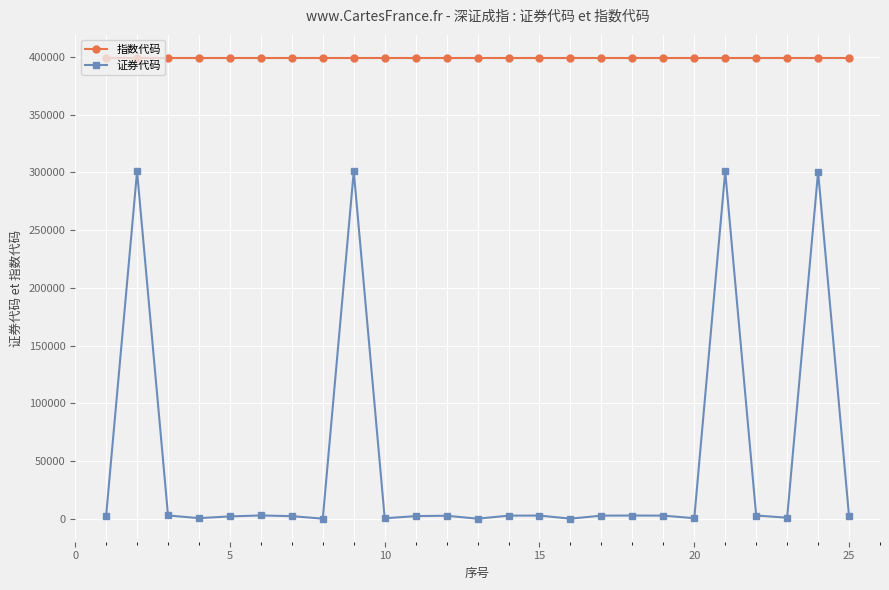

Which series has the largest total across all categories?

指数代码